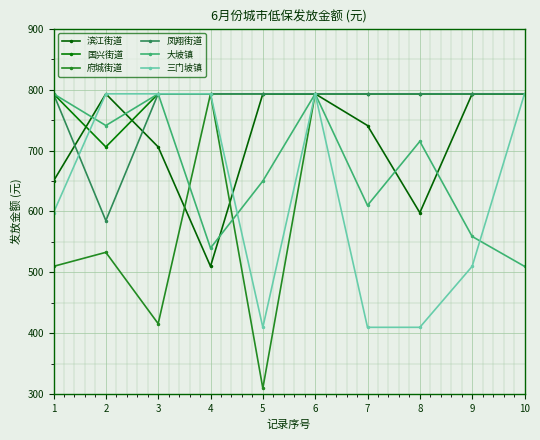

Reading right to left, extract all data points from this chart.

滨江街道: 793.0	793.0	598.0	741.0	793.0	793.0	510.0	705.9	793.0	650.0
国兴街道: 793.0	793.0	793.0	793.0	793.0	793.0	793.0	793.0	705.9	793.0
府城街道: 793.0	793.0	793.0	793.0	793.0	310.0	793.0	416.0	533.0	510.0
凤翔街道: 793.0	793.0	793.0	793.0	793.0	793.0	793.0	793.0	585.0	793.0
大坡镇: 510.0	559.0	715.0	610.0	793.0	650.0	540.0	793.0	741.0	793.0
三门坡镇: 793.0	510.0	410.0	410.0	793.0	410.0	793.0	793.0	793.0	598.0